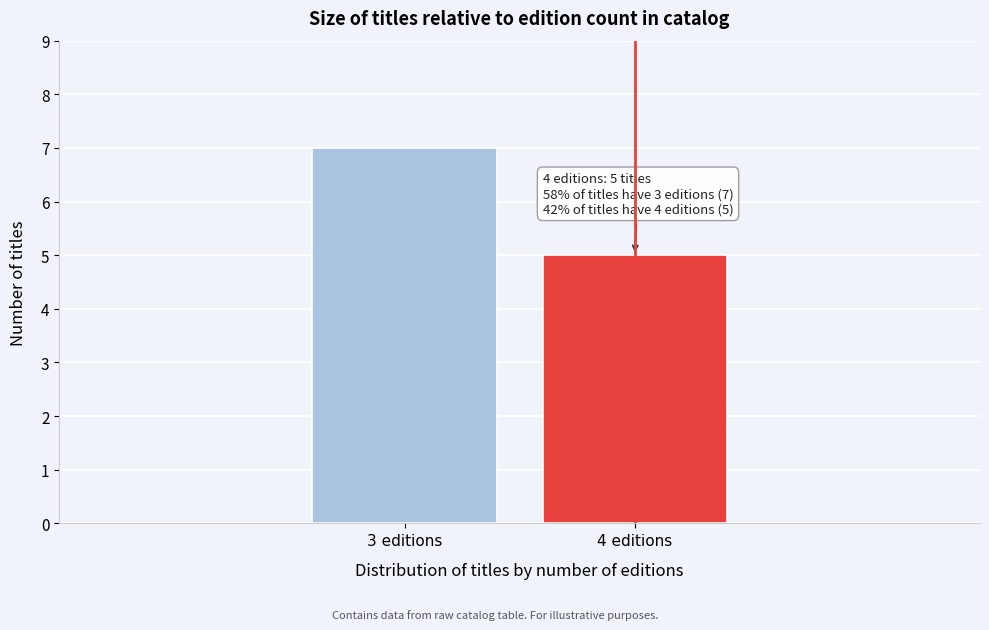

Reading right to left, extract all data points from this chart.

5	7